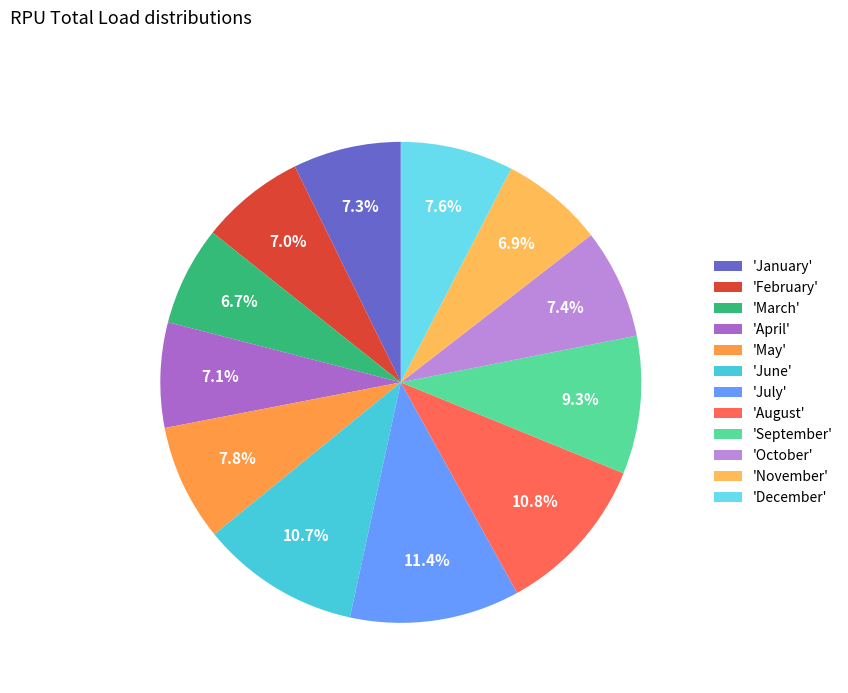

Is there any slice that represents more than half of the pie?

No